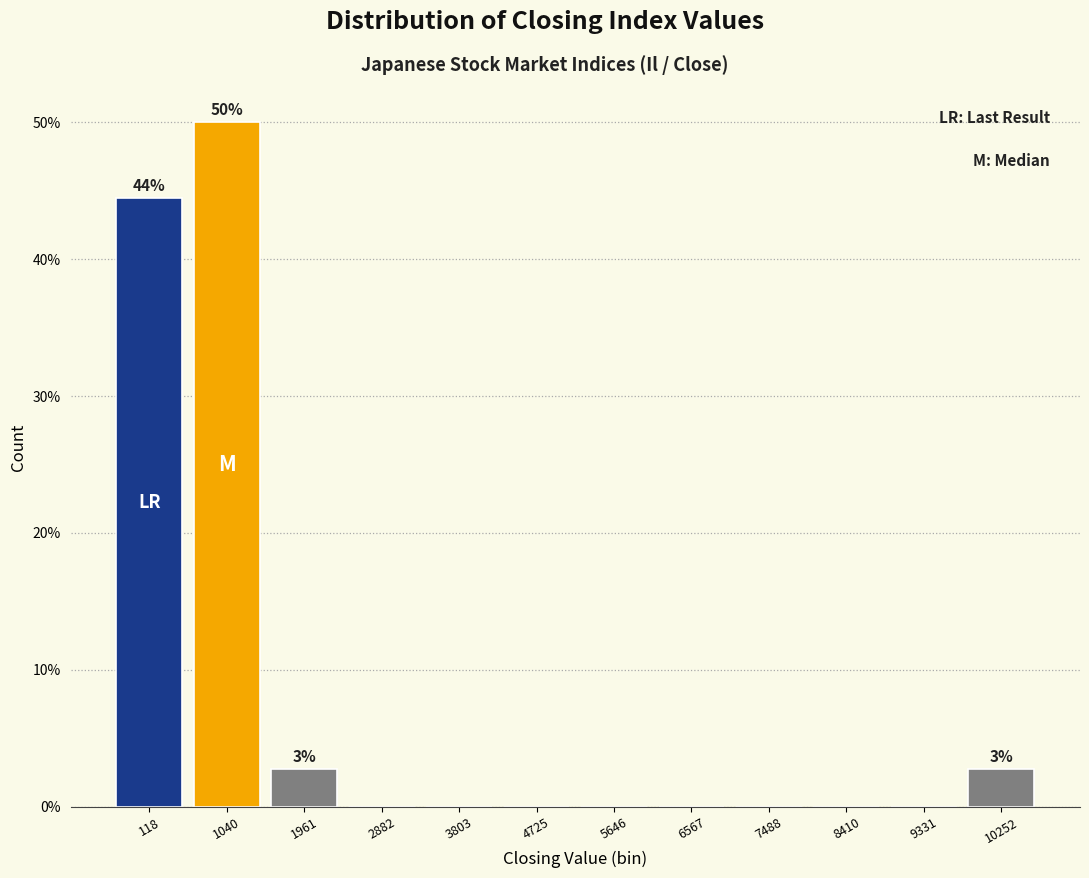

Reading left to right, what are all the values shown in this chart?

118=44.4	1040=50.0	1961=2.8	2882=0.0	3803=0.0	4725=0.0	5646=0.0	6567=0.0	7488=0.0	8410=0.0	9331=0.0	10252=2.8